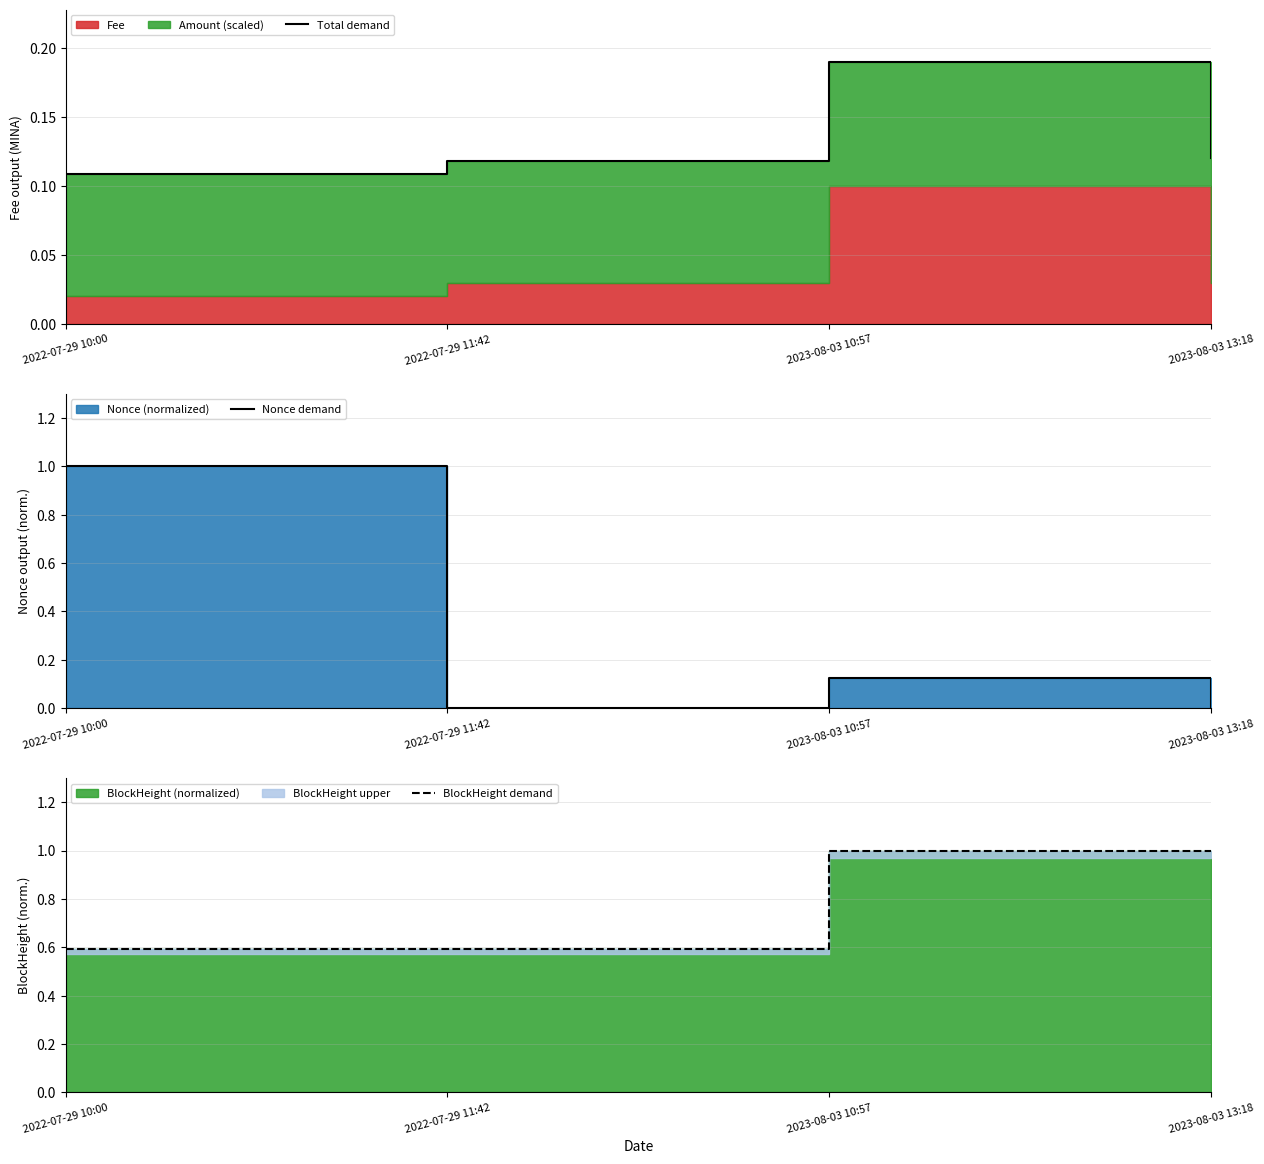

Reading left to right, what are all the values shown in this chart?

Total demand: 2022-07-29 10:00=0.1	2022-07-29 11:42=0.1	2023-08-03 10:57=0.2	2023-08-03 13:18=0.1
Nonce demand: 2022-07-29 10:00=1.0	2022-07-29 11:42=0.0	2023-08-03 10:57=0.1	2023-08-03 13:18=0.0
BlockHeight demand: 2022-07-29 10:00=0.6	2022-07-29 11:42=0.6	2023-08-03 10:57=1.0	2023-08-03 13:18=1.0